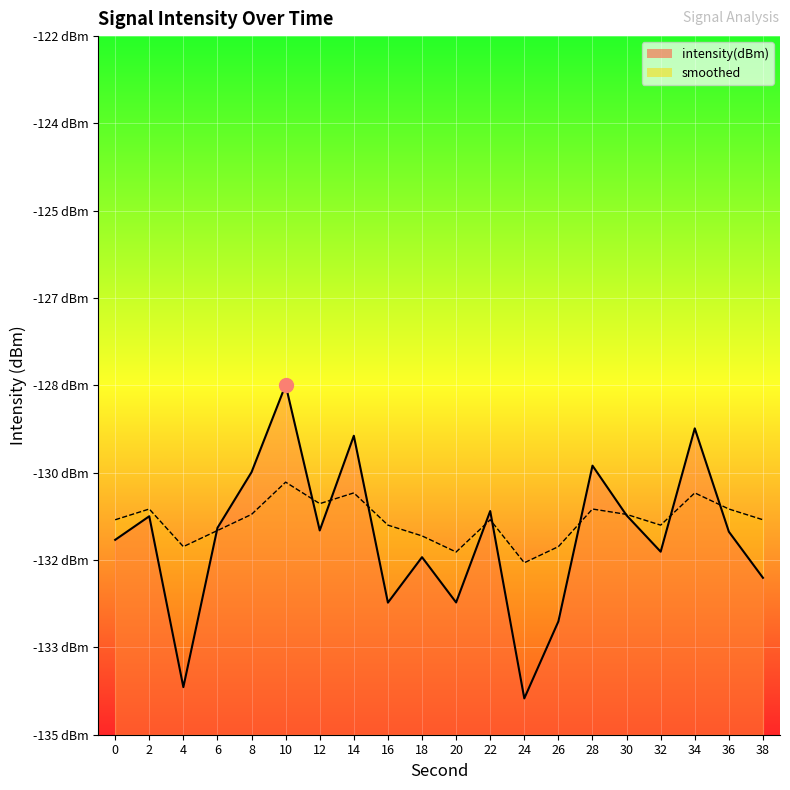

What are all the series names shown in the legend?

intensity(dBm), smoothed